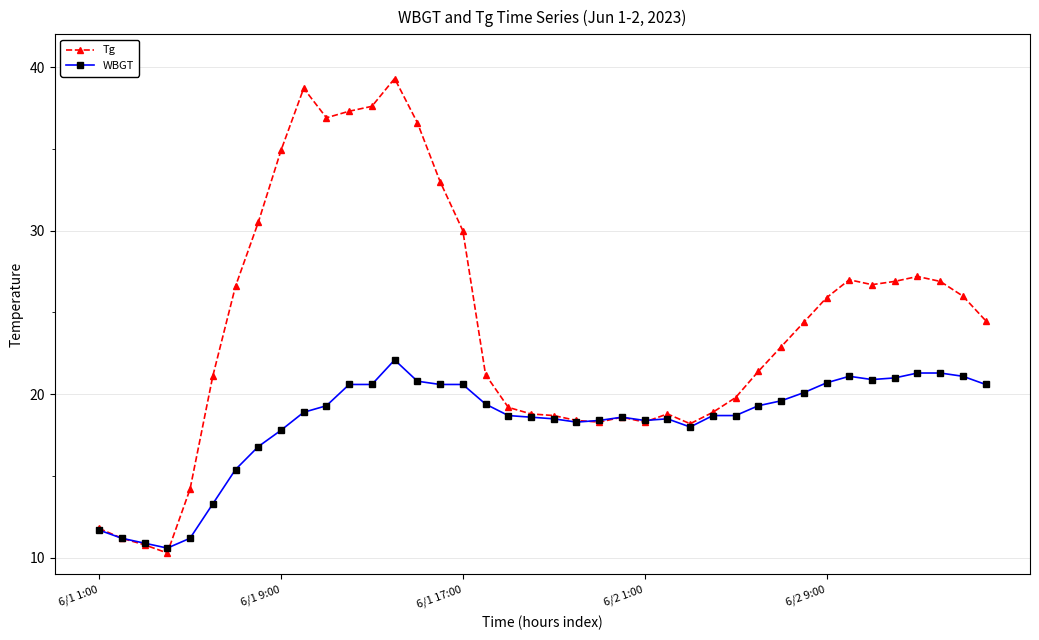

What is the average value of the Tg series?

24.2